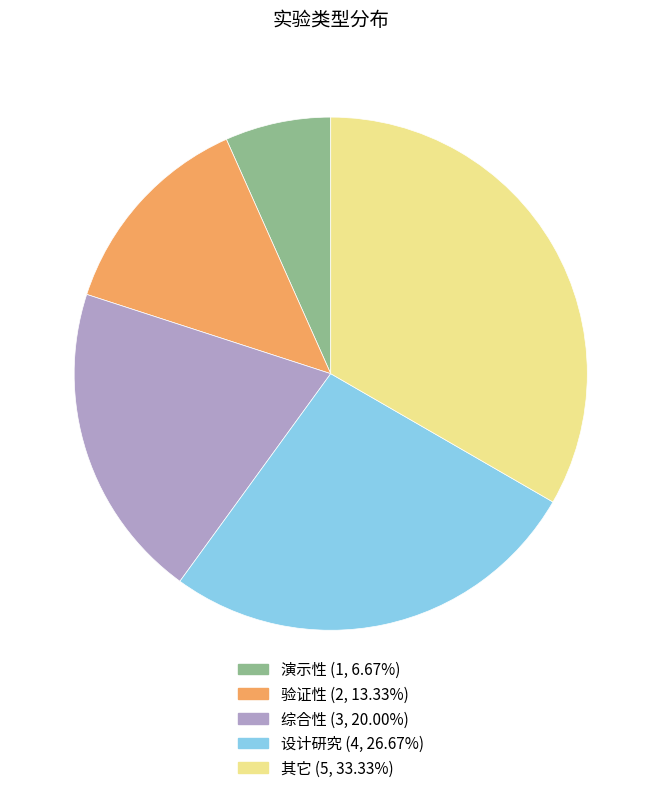

Is it true that 验证性 is 13% of the pie?

True